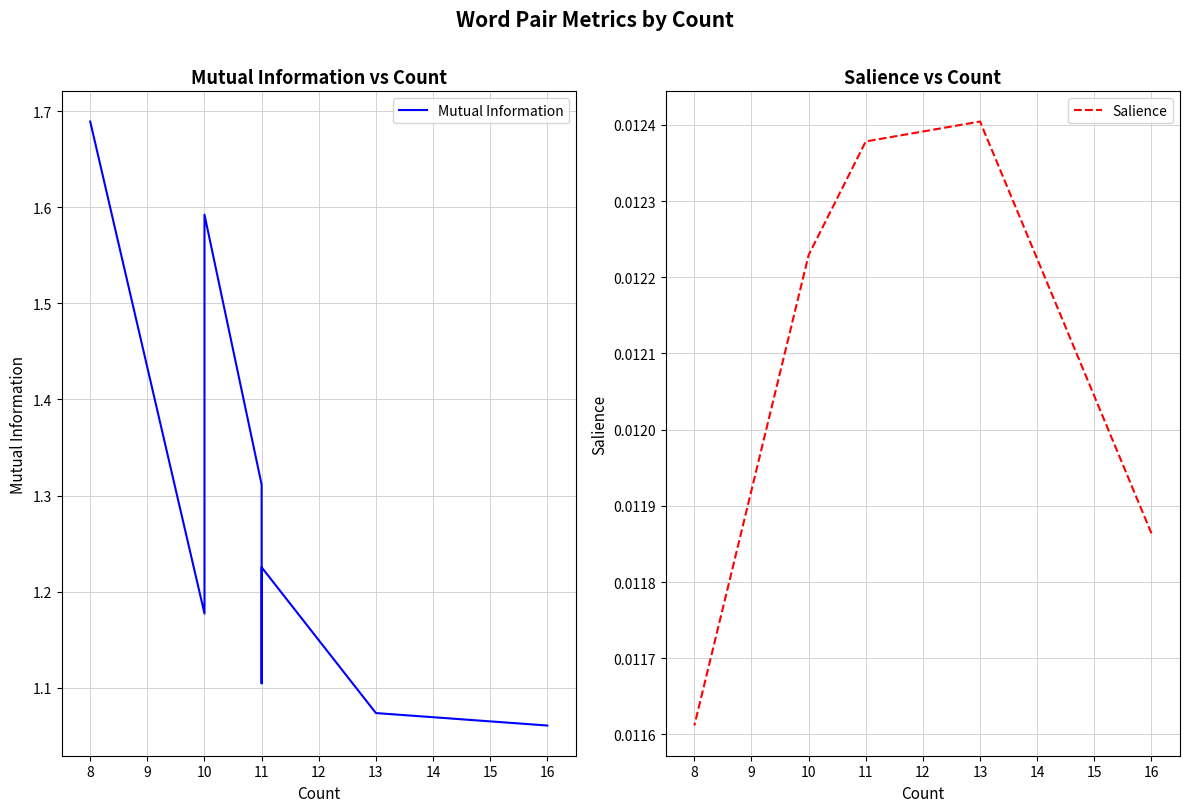

Which series has the largest range (max minus min)?

Mutual Information